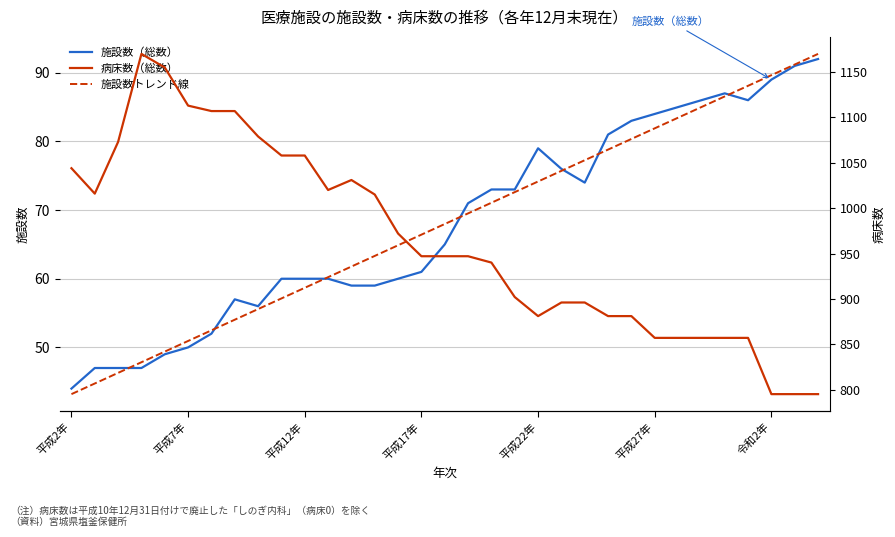

The value of 施設数（総数） at 平成22年 is 27.0. True or false?

False